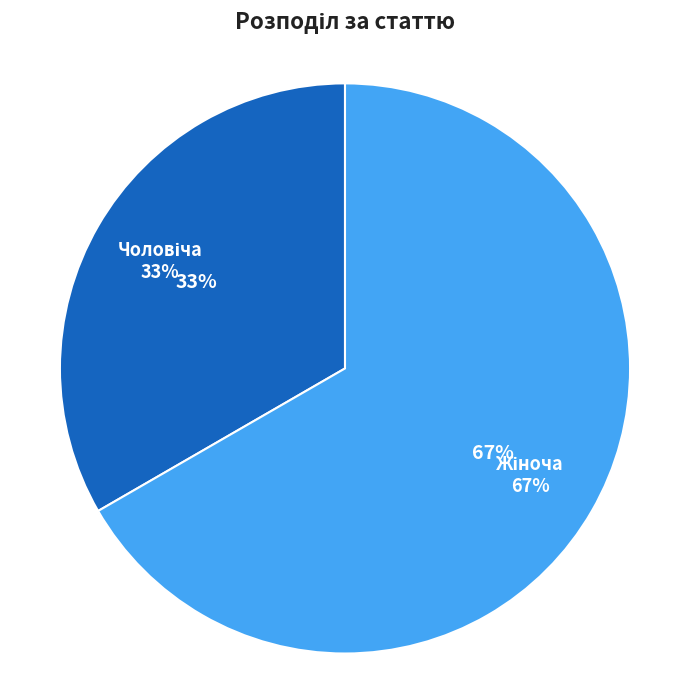

Which category has the biggest portion of the pie?

Жіноча